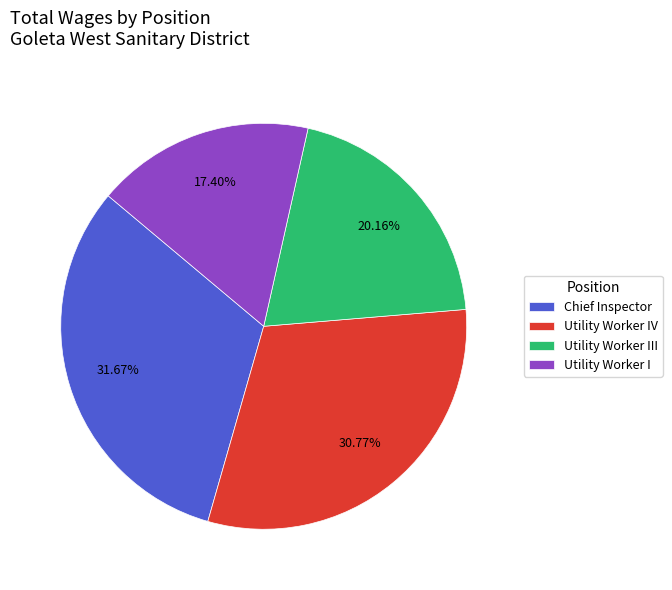

Does any single category account for the majority?

No